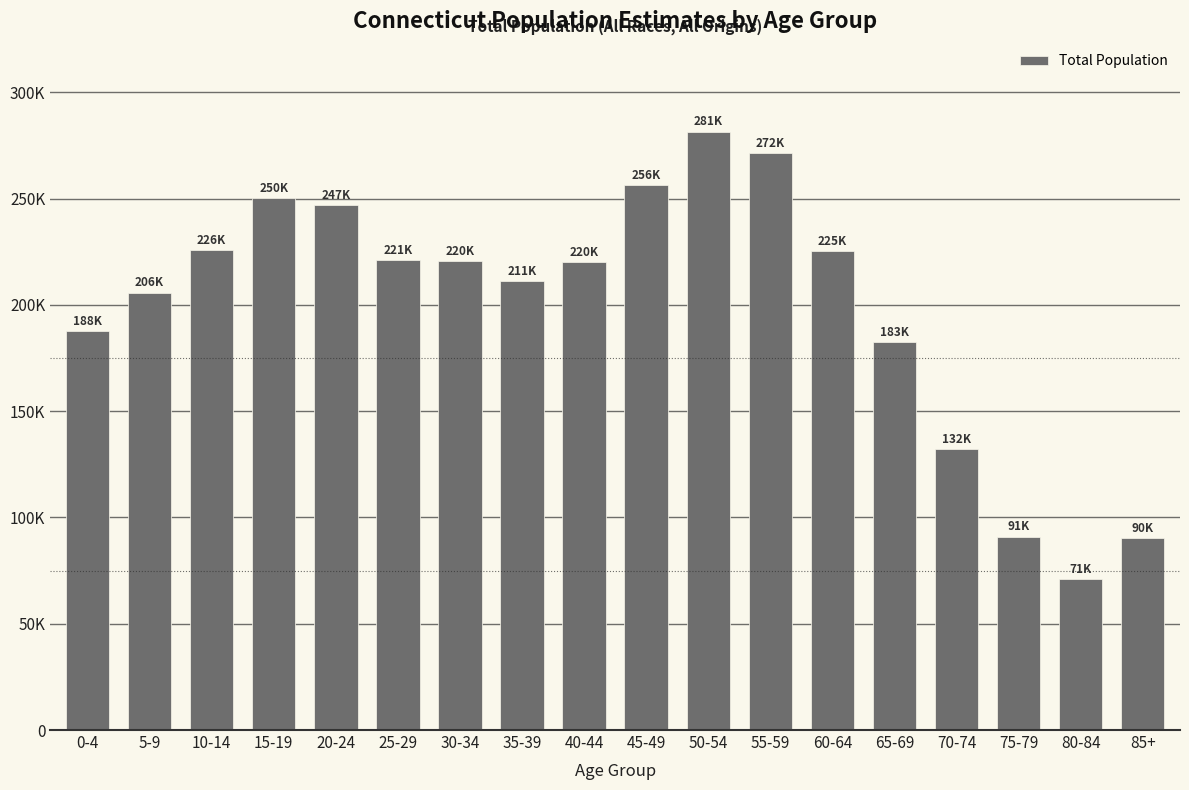

Does the chart contain any negative values?

No